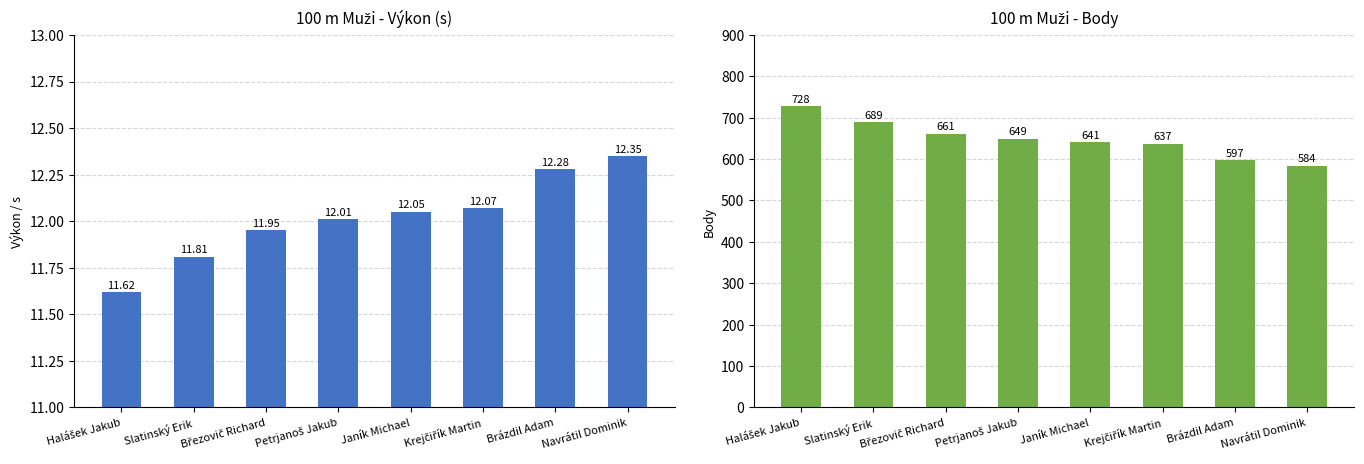

Reading left to right, list all the values displayed in this chart.

Výkon: Halášek Jakub=11.6	Slatinský Erik=11.8	Březovič Richard=11.9	Petrjanoš Jakub=12.0	Janík Michael=12.1	Krejčiřík Martin=12.1	Brázdil Adam=12.3	Navrátil Dominik=12.3
Body: Halášek Jakub=728.0	Slatinský Erik=689.0	Březovič Richard=661.0	Petrjanoš Jakub=649.0	Janík Michael=641.0	Krejčiřík Martin=637.0	Brázdil Adam=597.0	Navrátil Dominik=584.0